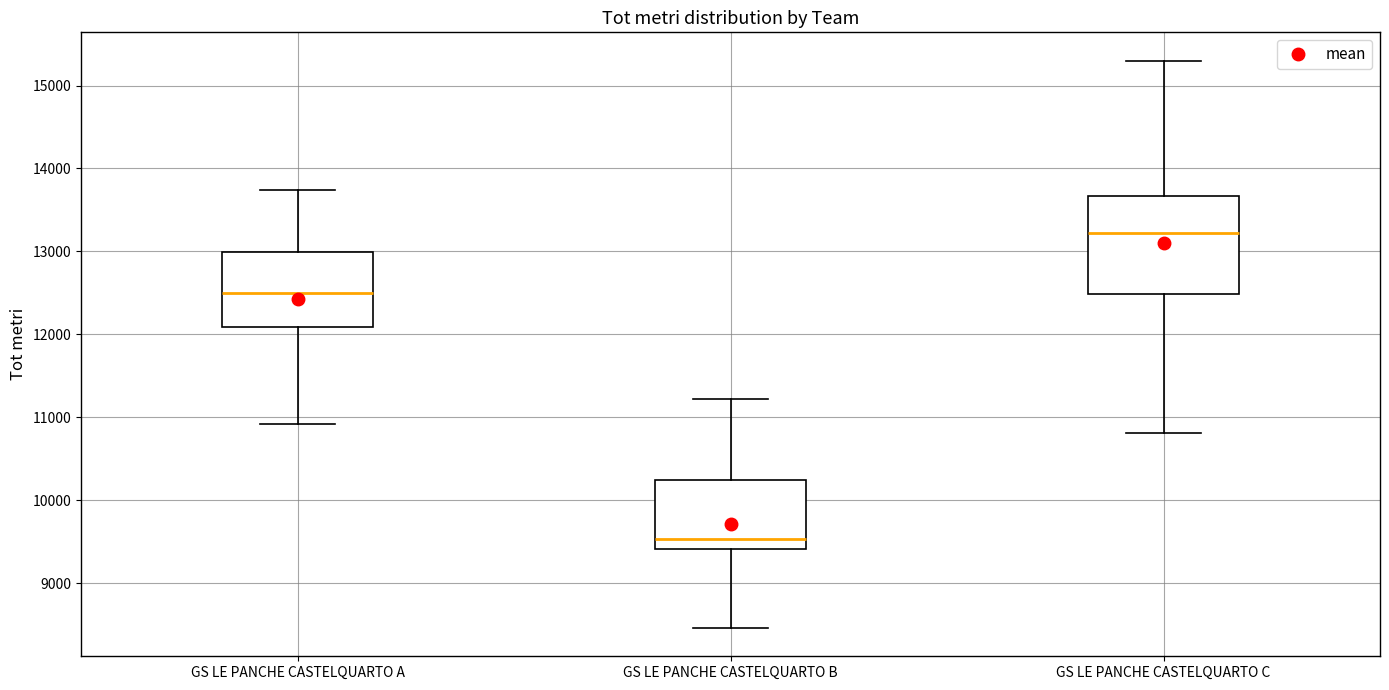

Where does the median line of the box for GS LE PANCHE CASTELQUARTO A sit on the y-axis? The values are not printed on the chart, so give them approximately, as read against the axis.

12500